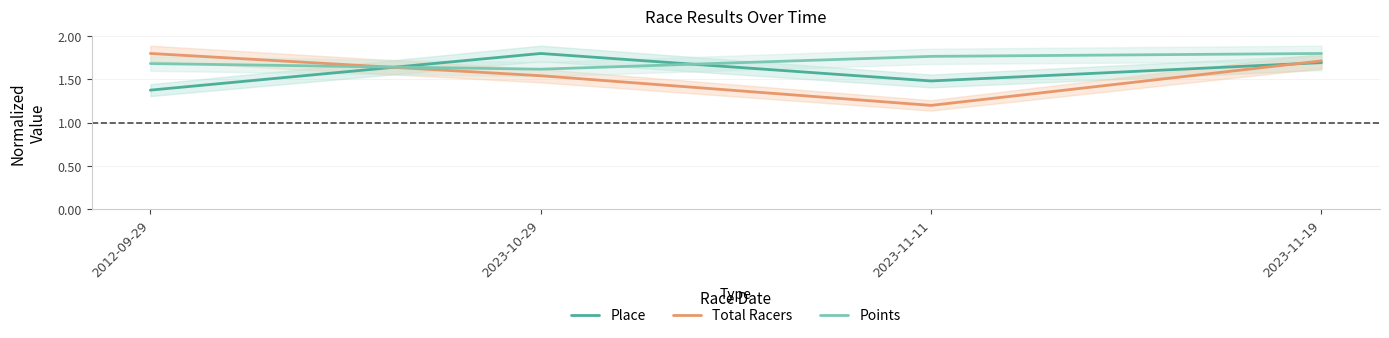

How many series are shown in this chart?

3